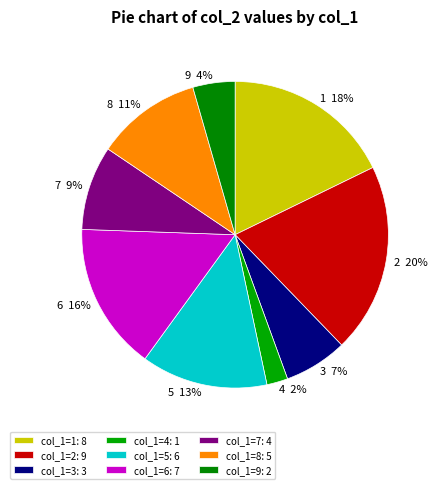

How many slices are in this pie chart?

9